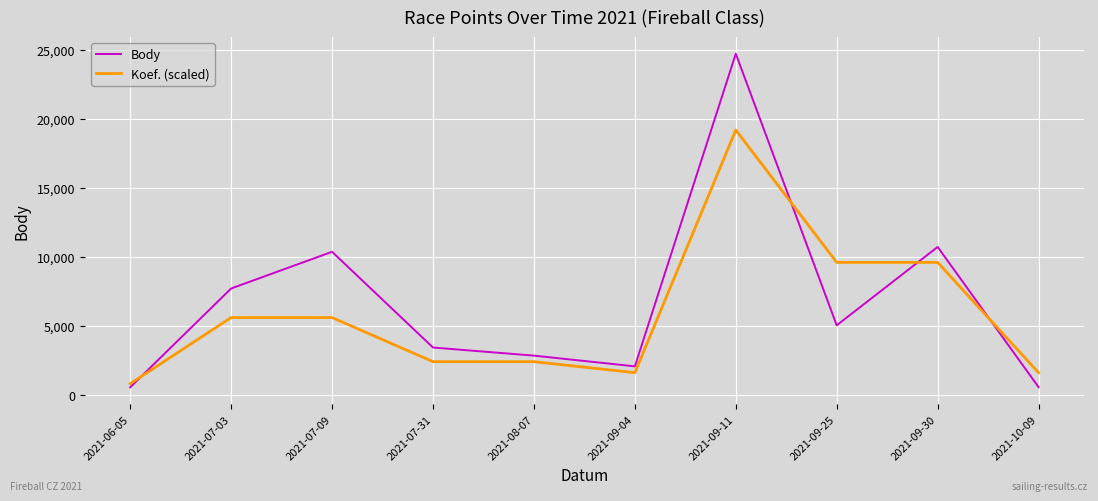

Rank the series by their maximum value, from lowest to highest.

Koef. (scaled), Body